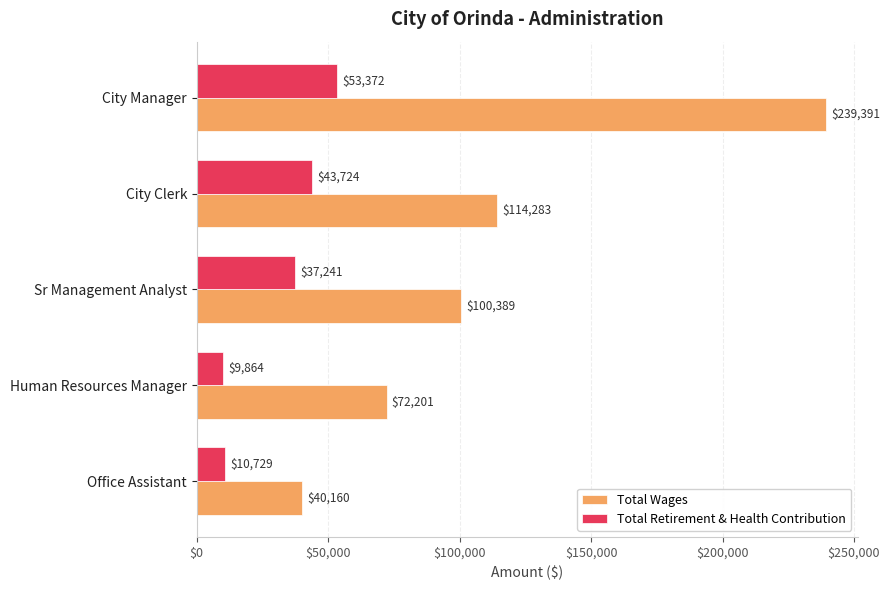

List the series in order of their overall mean, highest first.

Total Wages, Total Retirement & Health Contribution